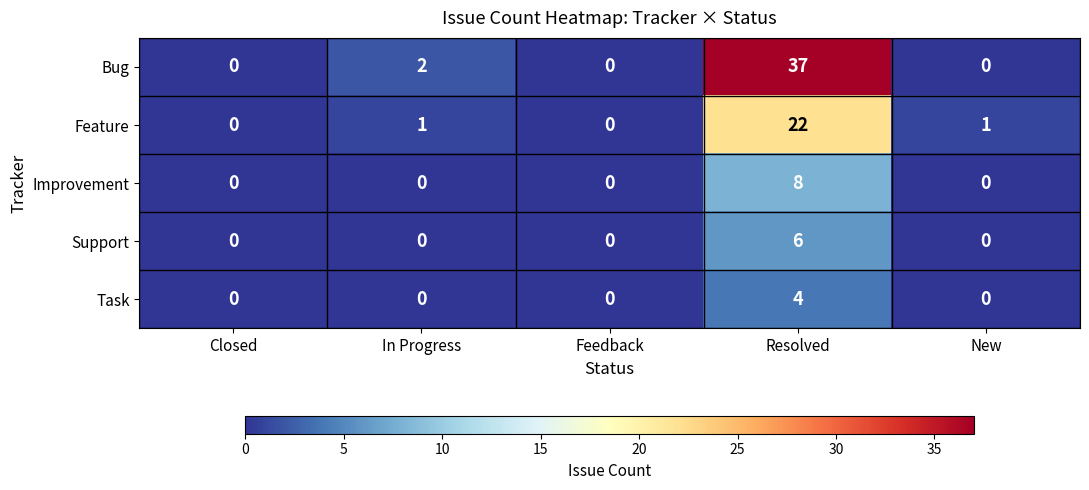

How many Improvement values are between 0 and 1?

4